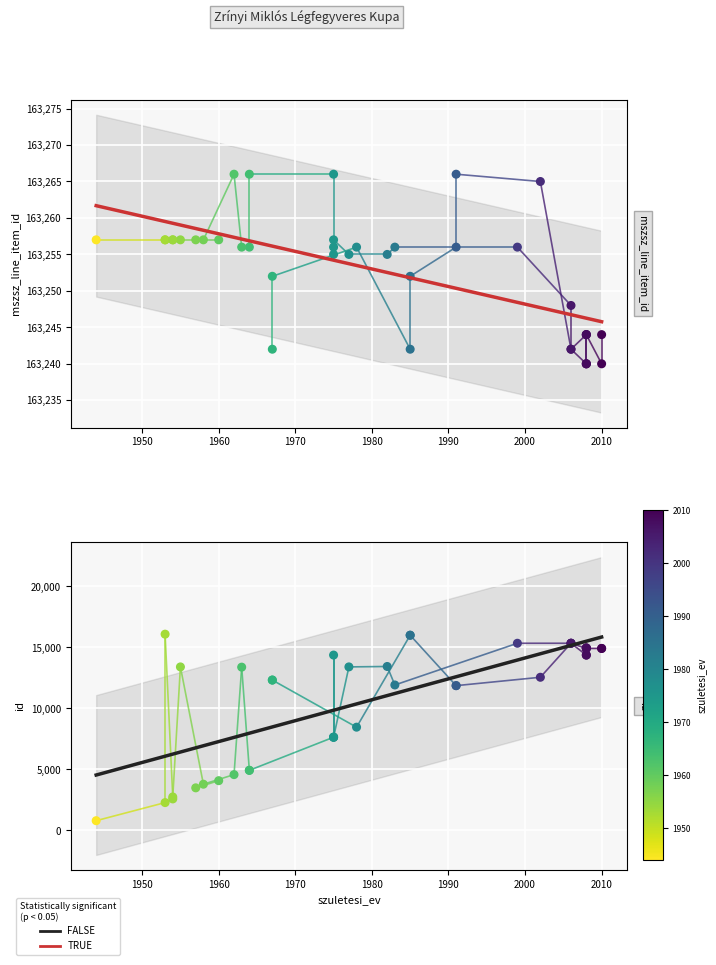

Which series contains the highest Y value?

mszsz_line_item_id